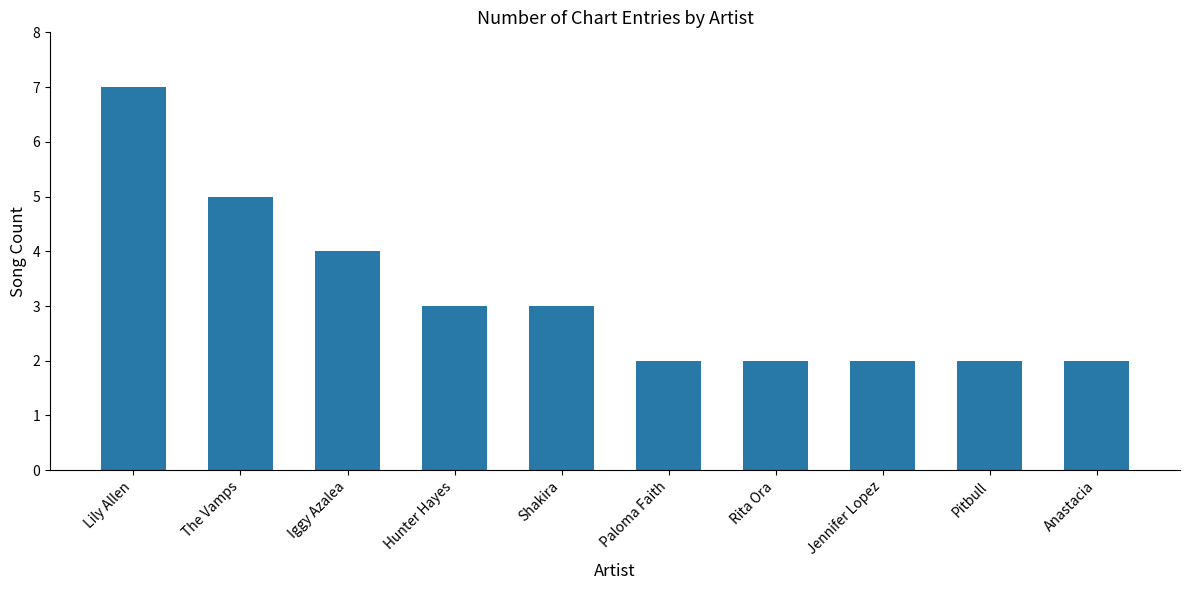

How many categories are shown in the chart?

10